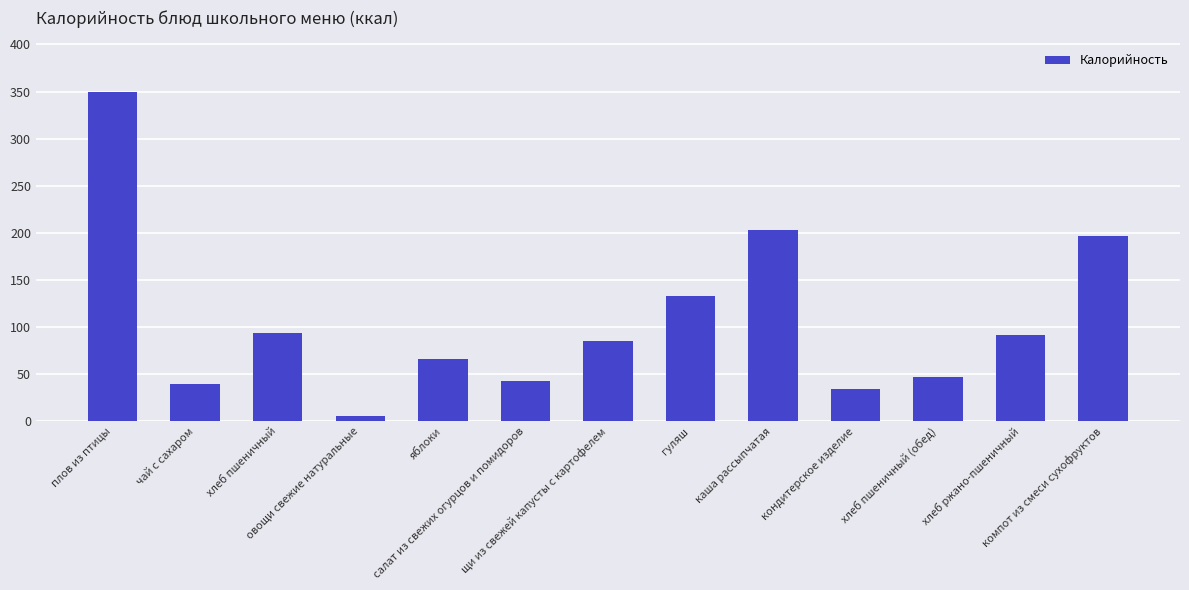

What is the label of the 6th bar from the left?

салат из свежих огурцов и помидоров